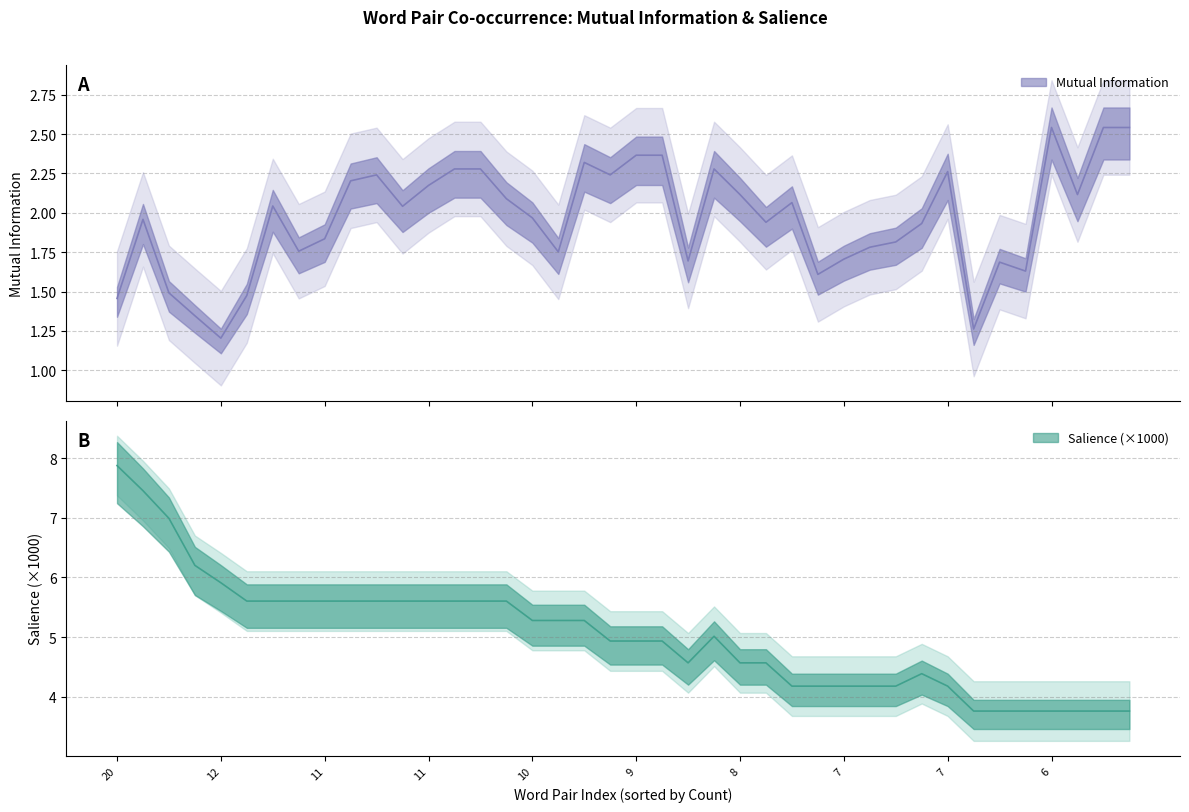

Between 11 and 8, which is larger?

11